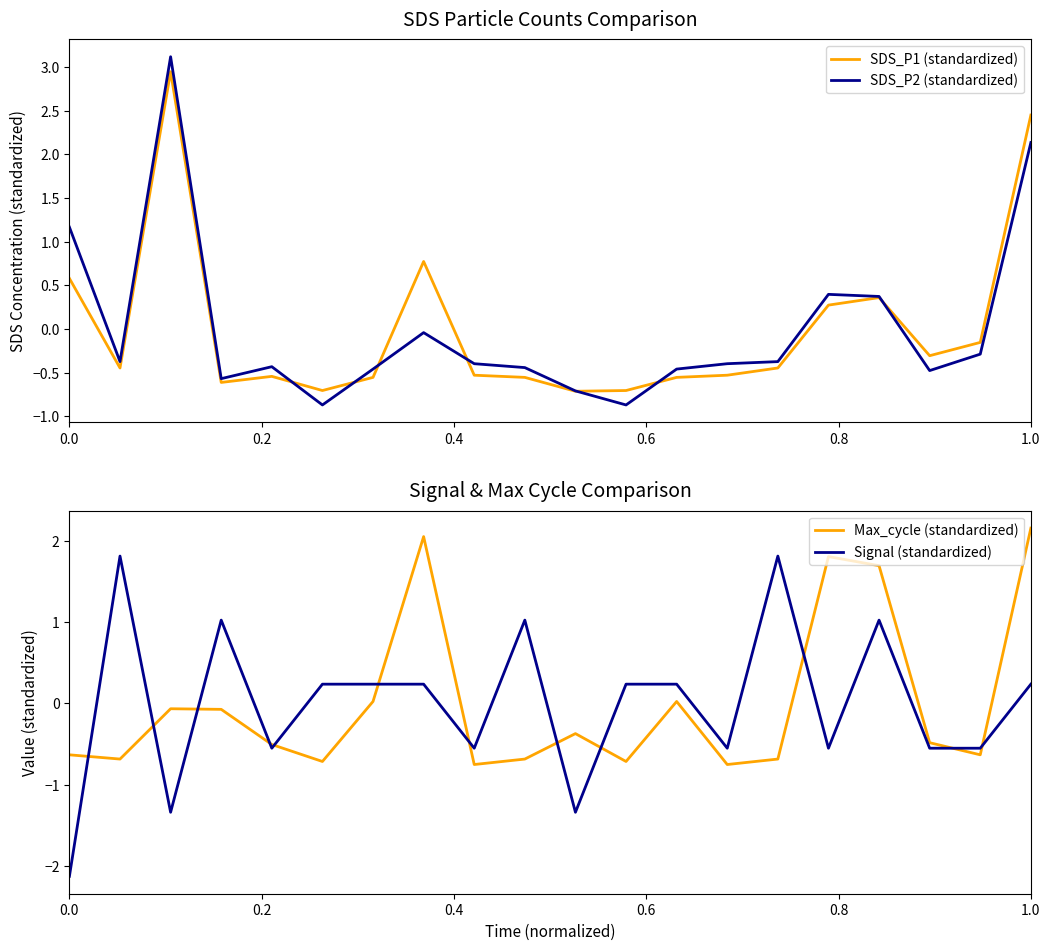

Which series ends up on top after the final intersection of Max_cycle (standardized) and SDS_P2 (standardized)?

Max_cycle (standardized)